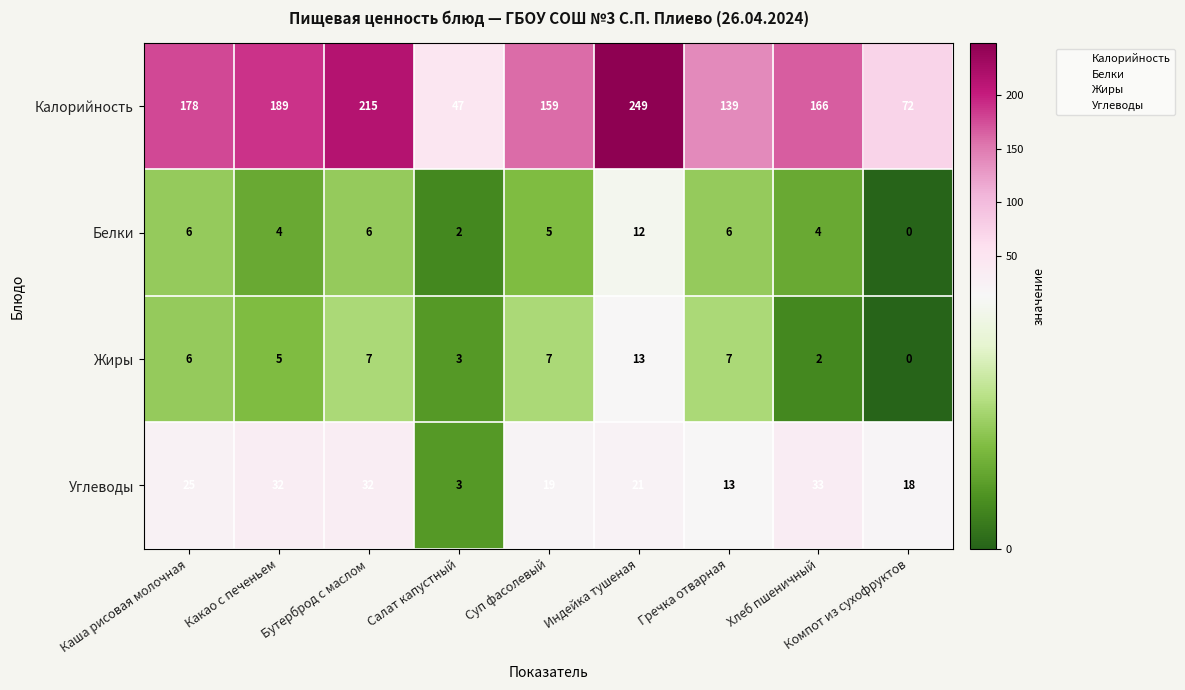

What is the difference between the maximum and minimum values in the Белки series?

12